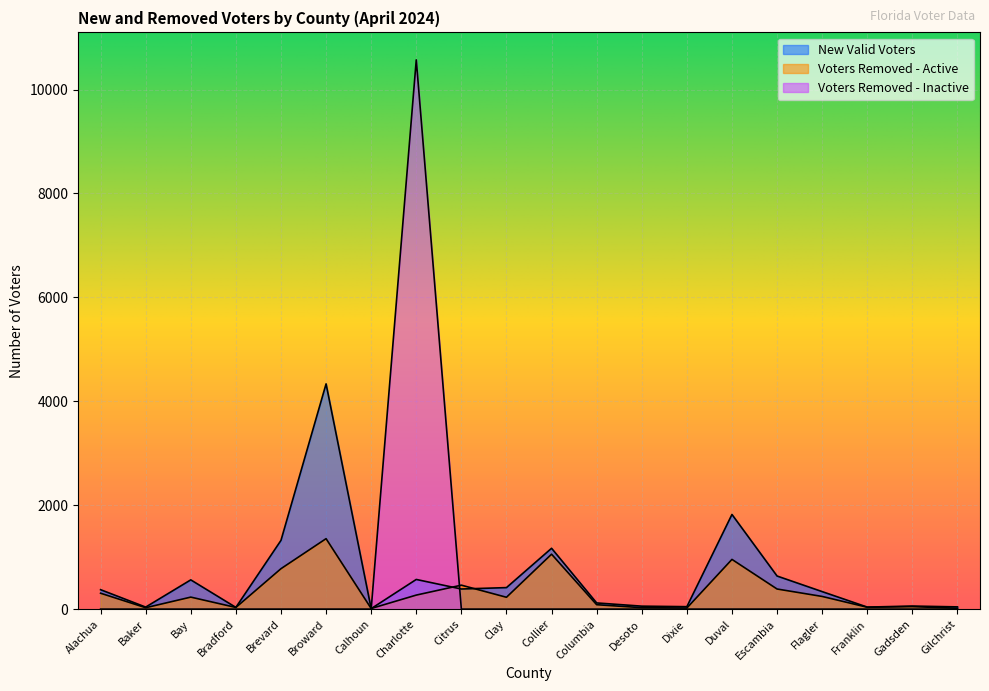

List the series in order of their peak value, lowest first.

Voters Removed - Active, New Valid Voters, Voters Removed - Inactive